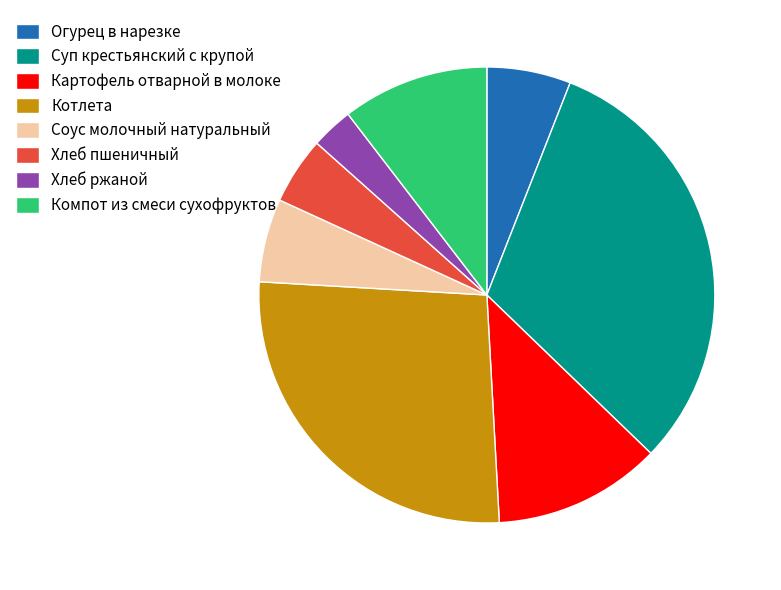

Which has a higher value, Хлеб ржаной or Суп крестьянский с крупой?

Суп крестьянский с крупой